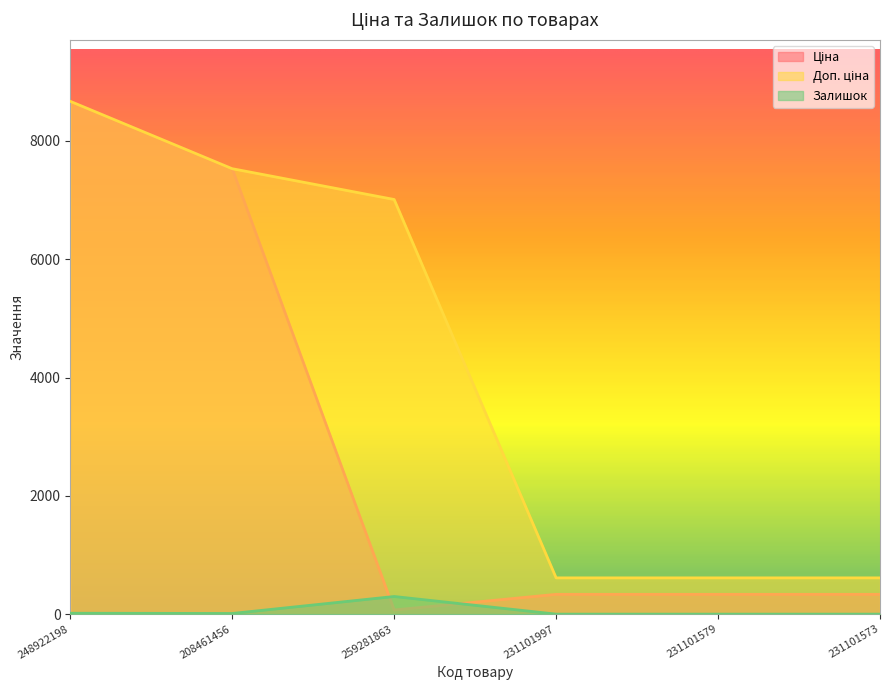

What is the spread (max minus min) of values at 231101573?

613.0